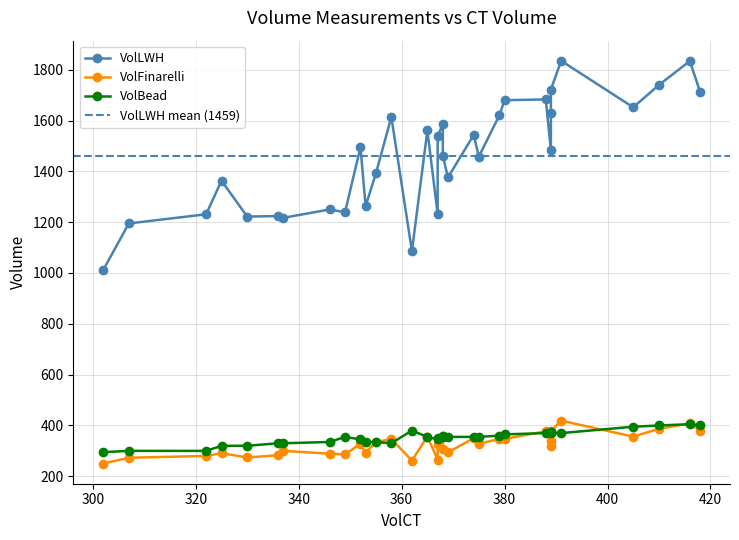

What is the average value of the VolLWH series?

1459